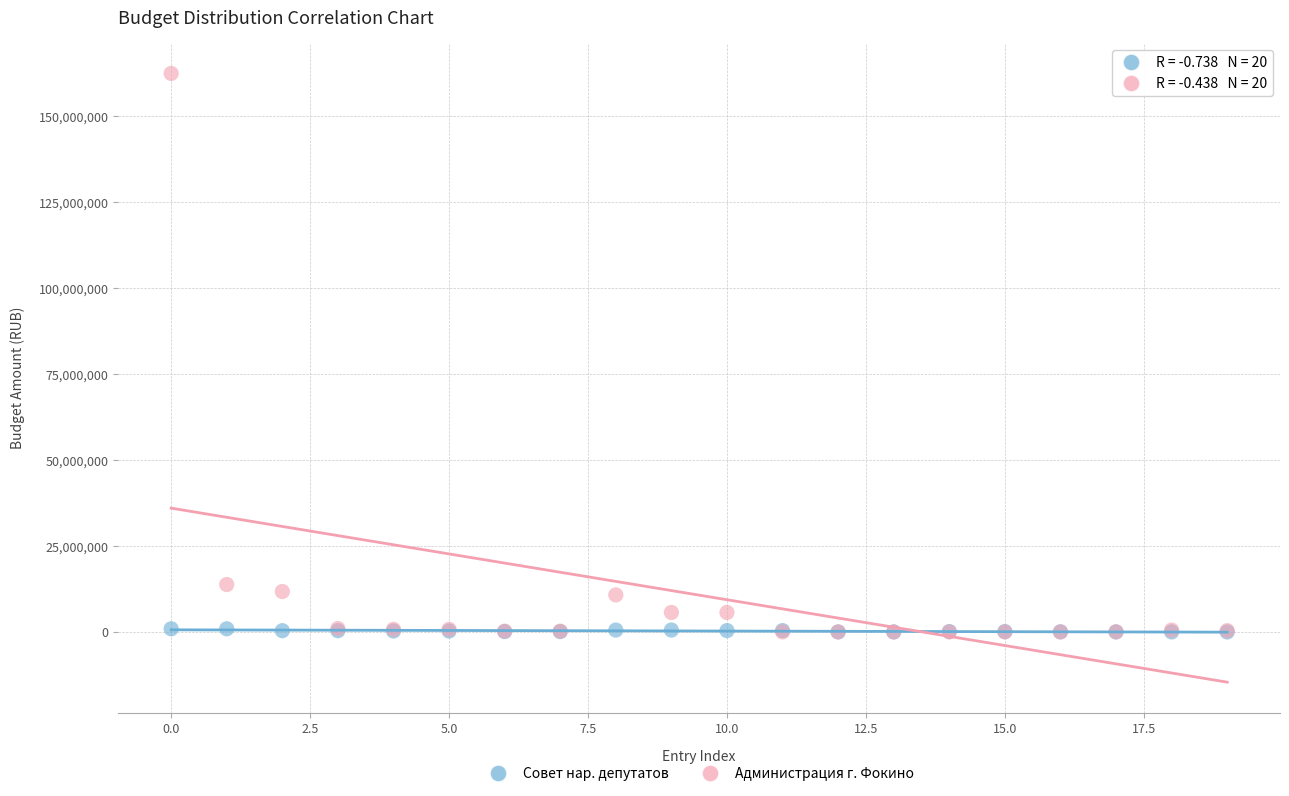

Across all series, what Y value is closest to 81155598?

13773826